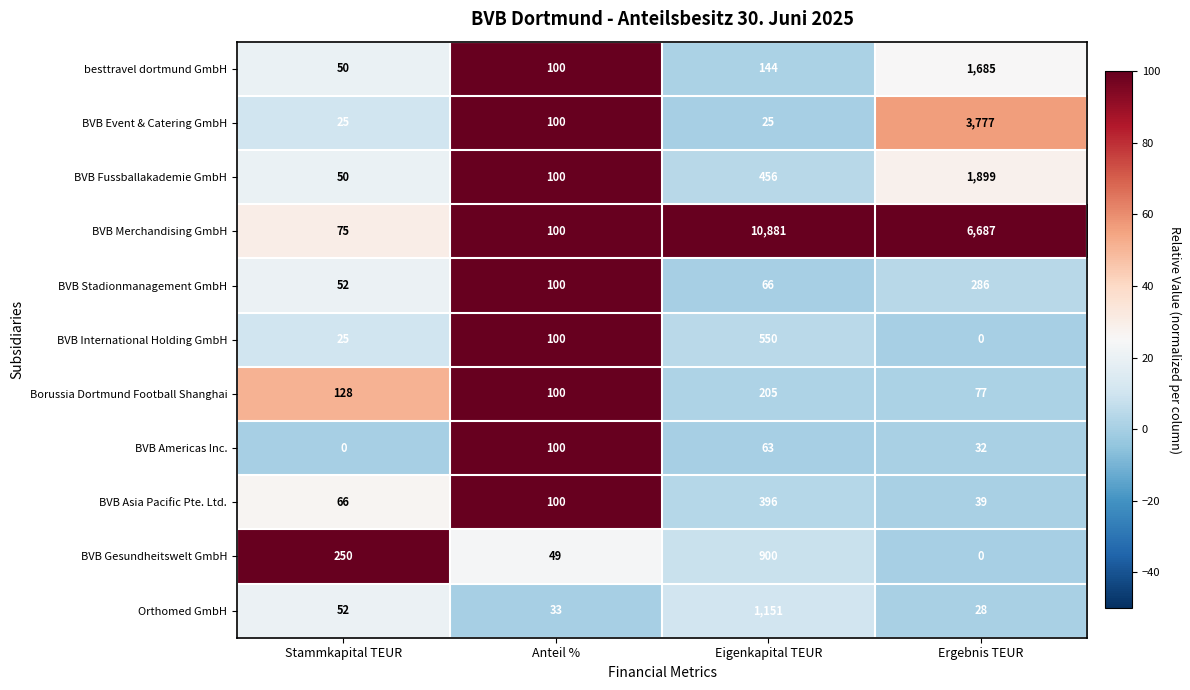

List the series in order of their peak value, highest first.

BVB Merchandising GmbH, BVB Event & Catering GmbH, BVB Fussballakademie GmbH, besttravel dortmund GmbH, Orthomed GmbH, BVB Gesundheitswelt GmbH, BVB International Holding GmbH, BVB Asia Pacific Pte. Ltd., BVB Stadionmanagement GmbH, Borussia Dortmund Football Shanghai, BVB Americas Inc.